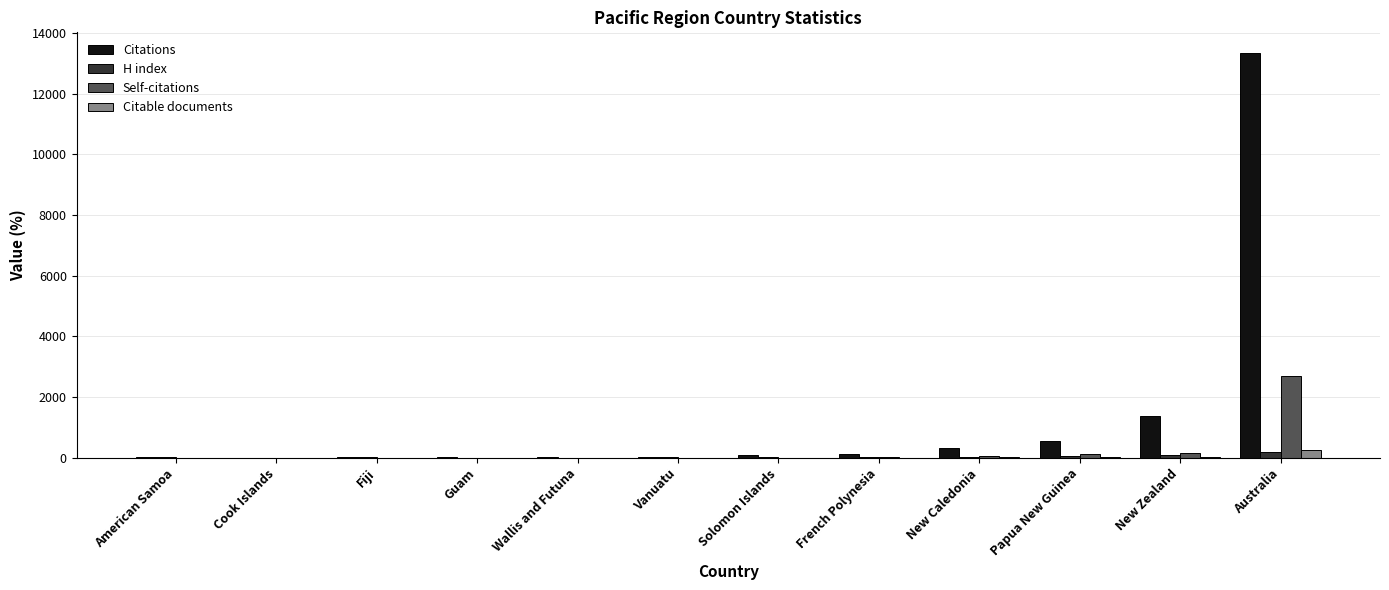

Count the number of data series in this chart.

4